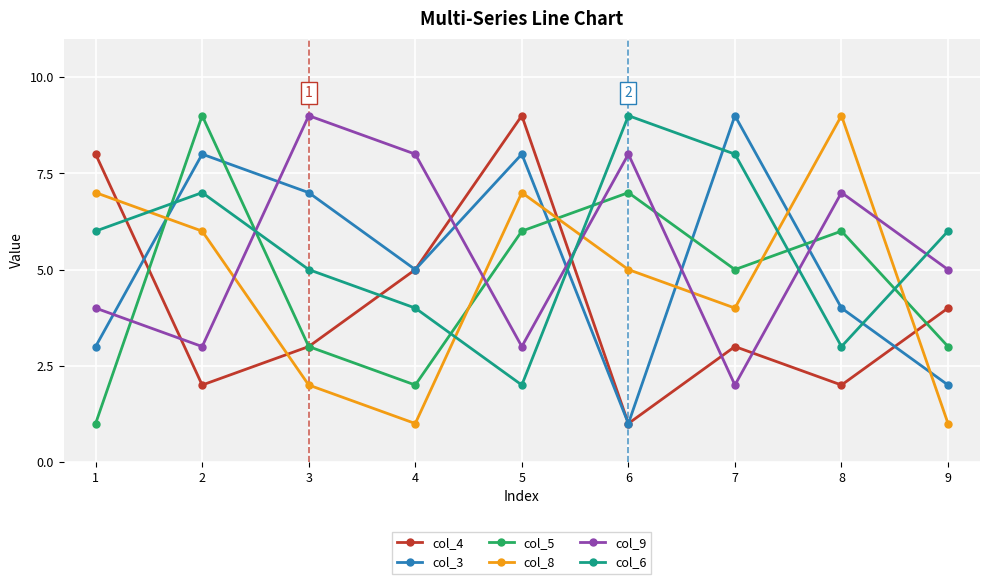

After their last crossing, which series has the higher values: col_9 or col_5?

col_9